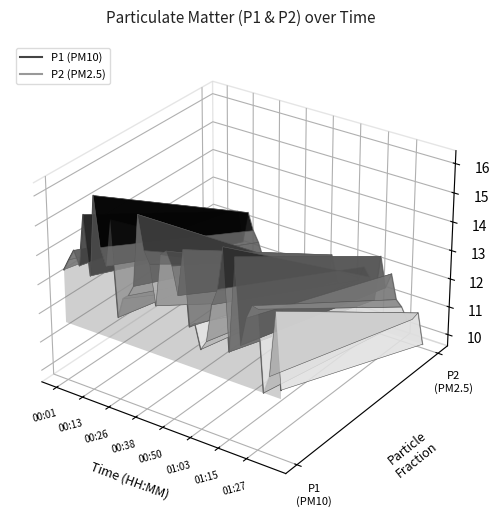

True or false: P1 (PM10) has more than 0 points higher than both neighbors.

True